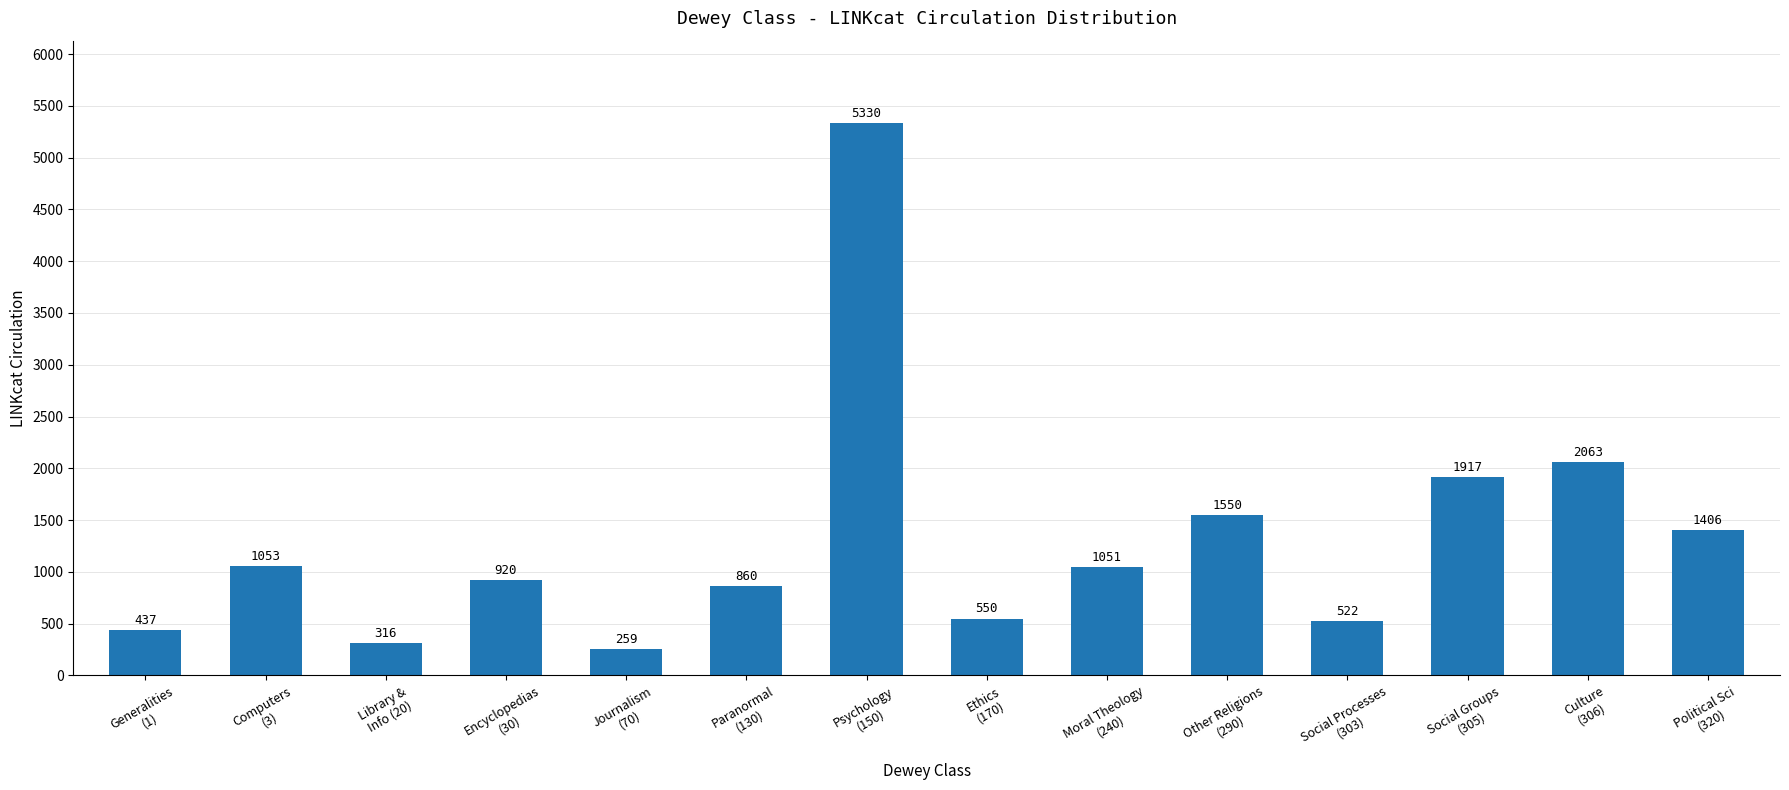

What is the difference between the values at Political Sci
(320) and Paranormal
(130)?

546